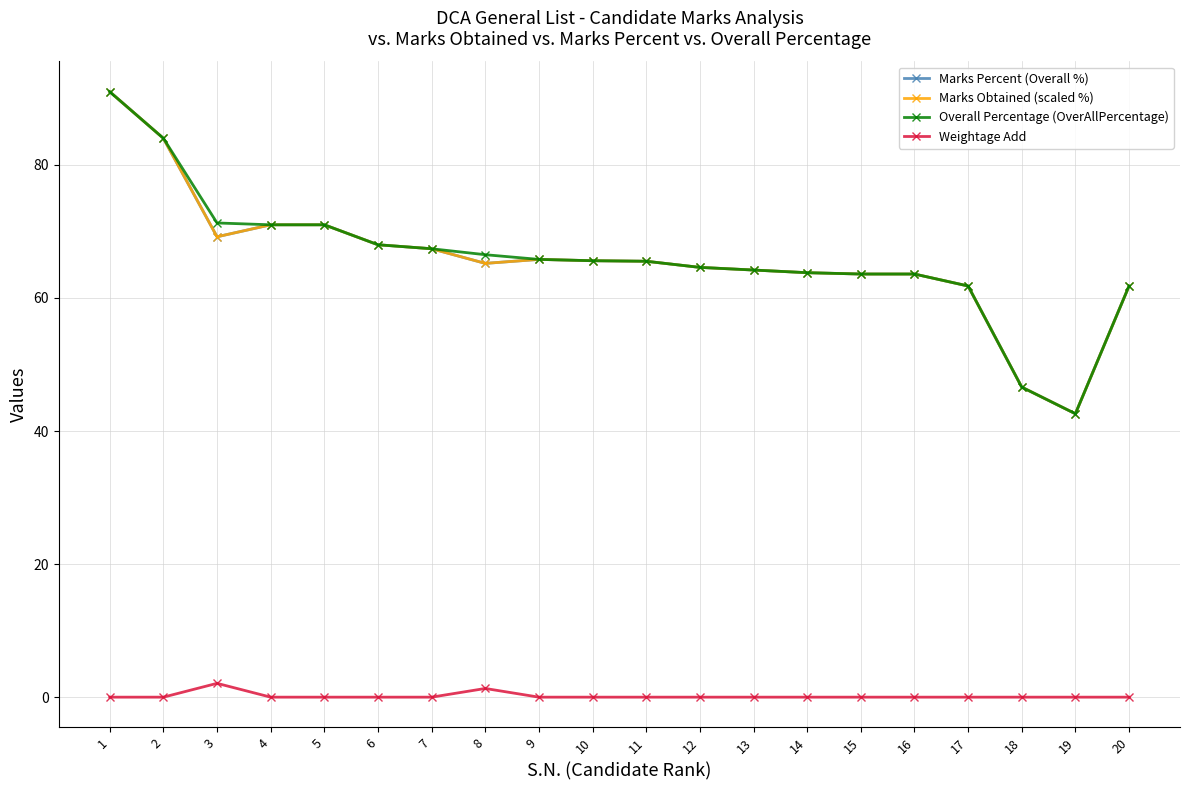

Is this an area chart (filled region under the line)?

No